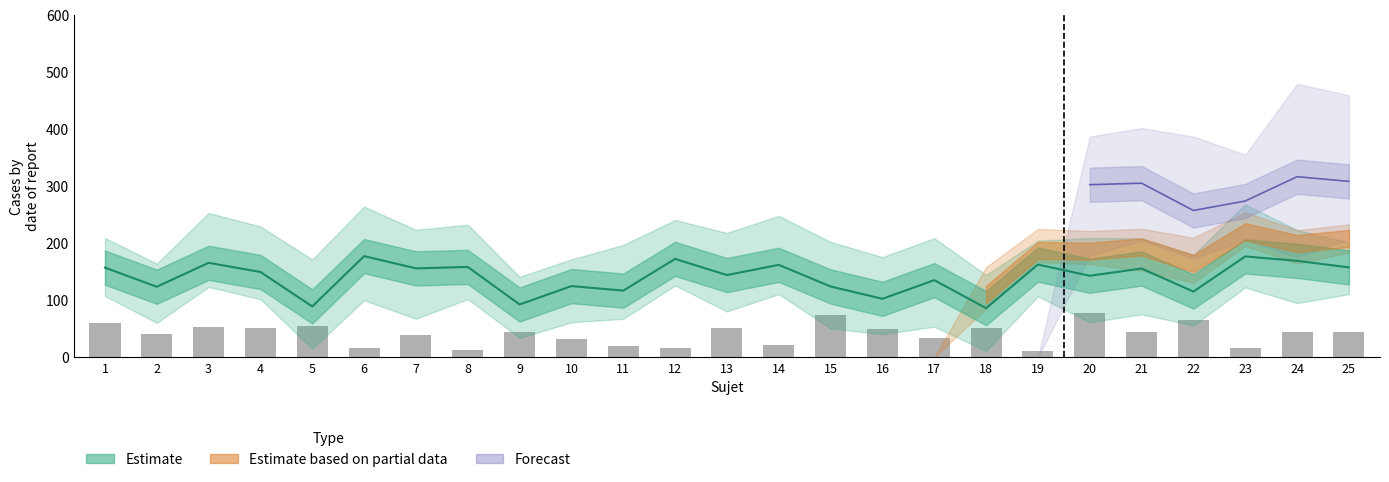

Rank the categories by value from lowest to highest.

19, 8, 23, 6, 12, 11, 14, 10, 17, 7, 2, 21, 24, 25, 9, 16, 4, 13, 18, 3, 5, 1, 22, 15, 20